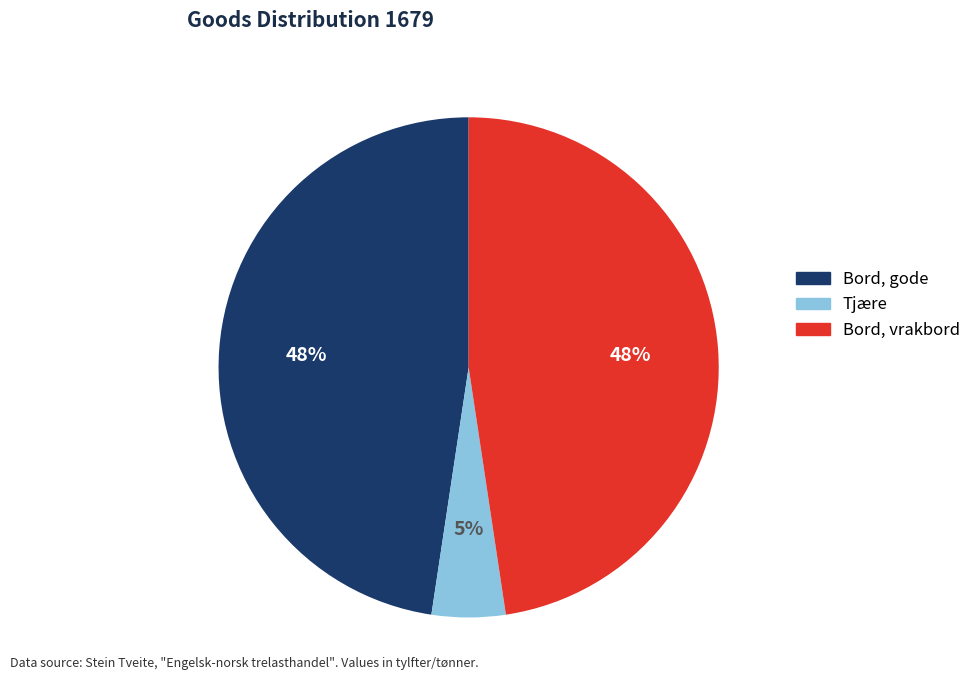

Which has a higher value, Tjære or Bord, vrakbord?

Bord, vrakbord